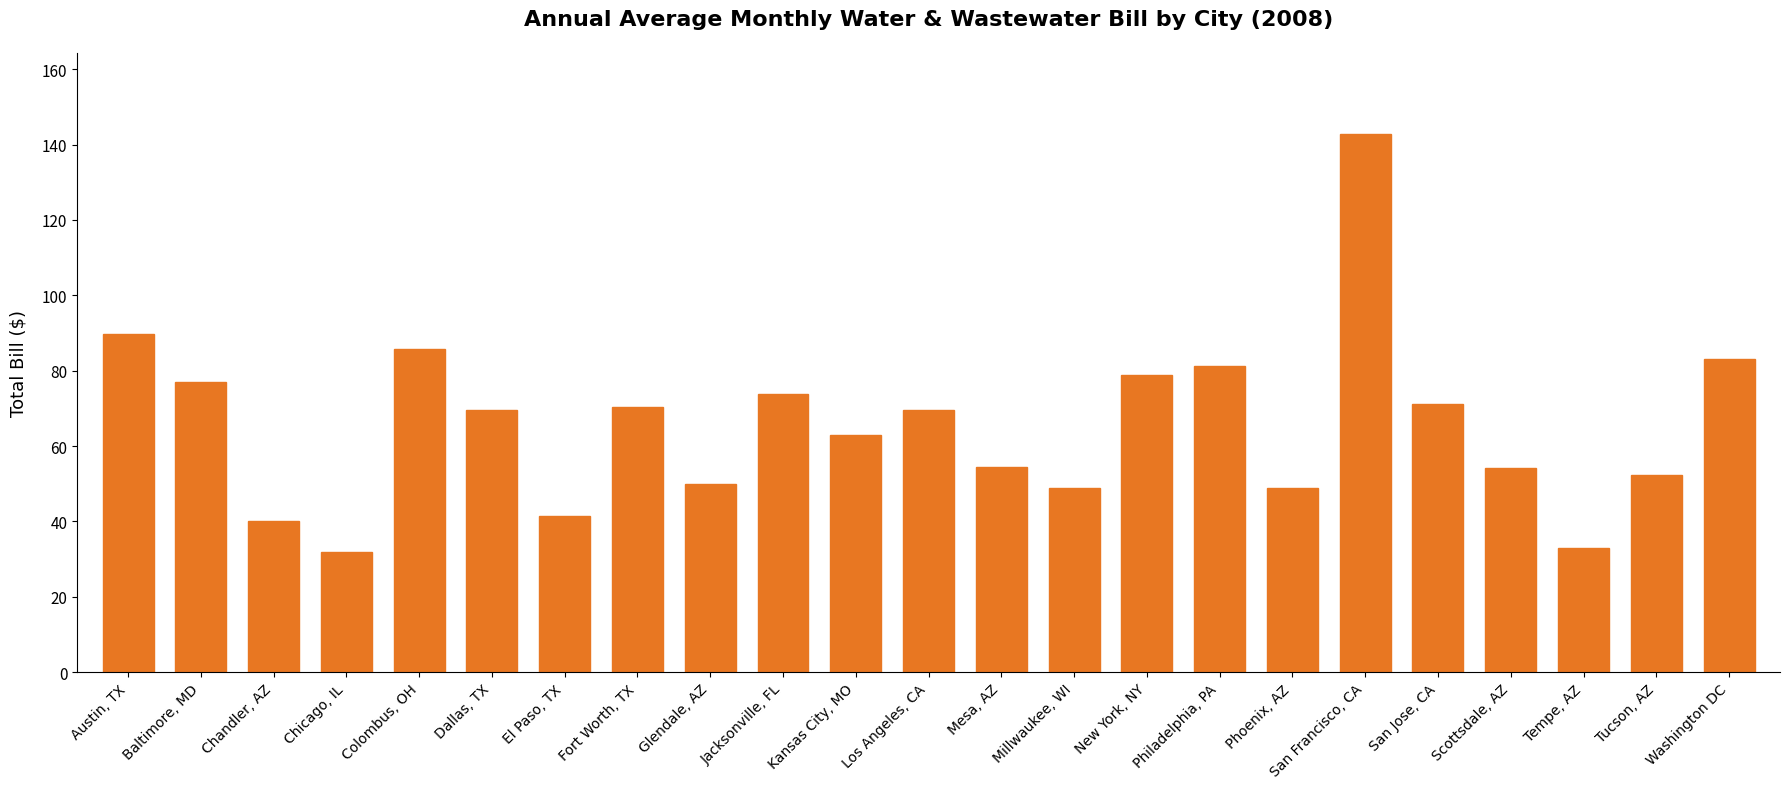

Rank the categories by value from lowest to highest.

Chicago, IL, Tempe, AZ, Chandler, AZ, El Paso, TX, Phoenix, AZ, Millwaukee, WI, Glendale, AZ, Tucson, AZ, Scottsdale, AZ, Mesa, AZ, Kansas City, MO, Los Angeles, CA, Dallas, TX, Fort Worth, TX, San Jose, CA, Jacksonville, FL, Baltimore, MD, New York, NY, Philadelphia, PA, Washington DC, Colombus, OH, Austin, TX, San Francisco, CA